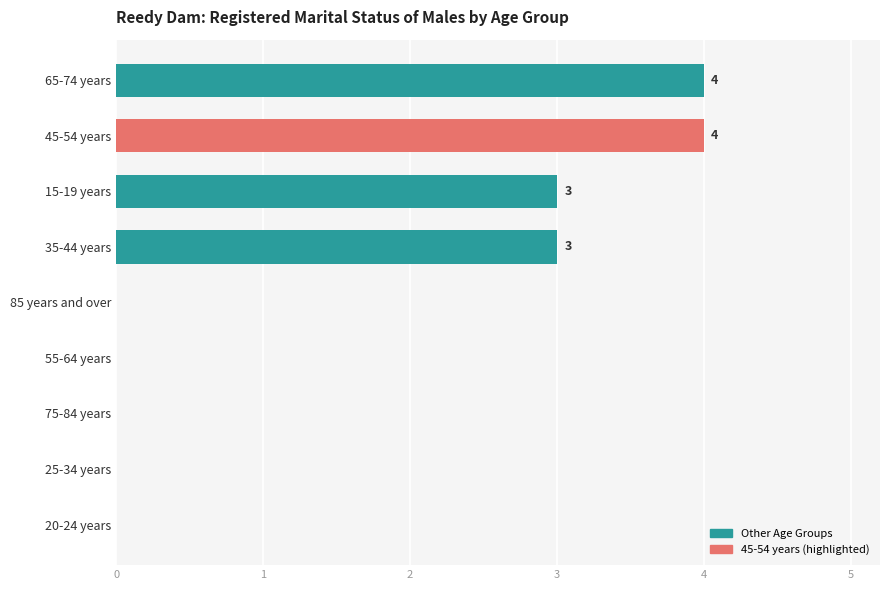

The value at 45-54 years is 6. True or false?

False